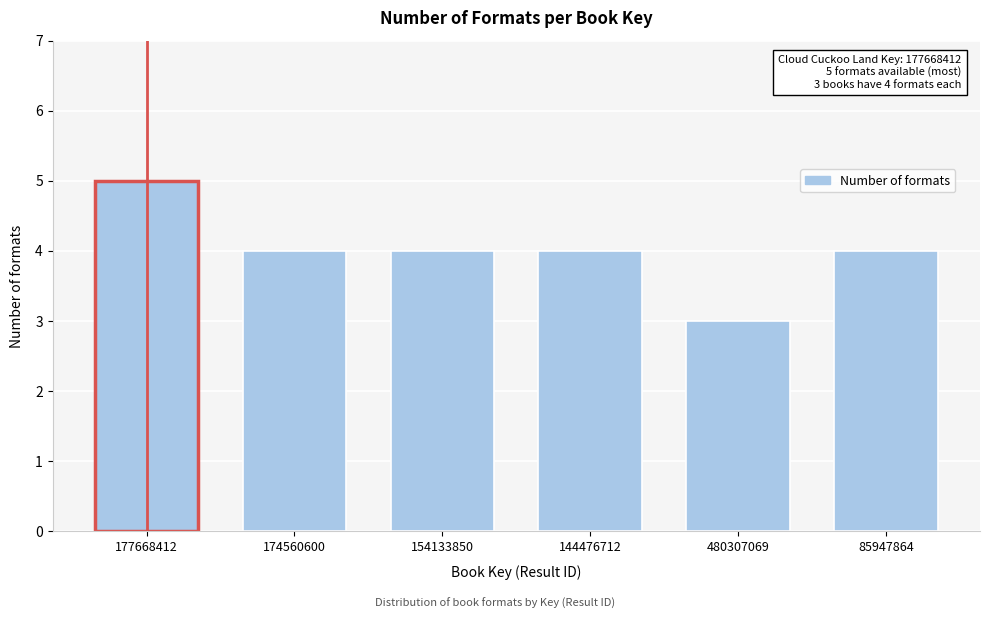

Reading left to right, list all the values displayed in this chart.

177668412=5	174560600=4	154133850=4	144476712=4	480307069=3	85947864=4